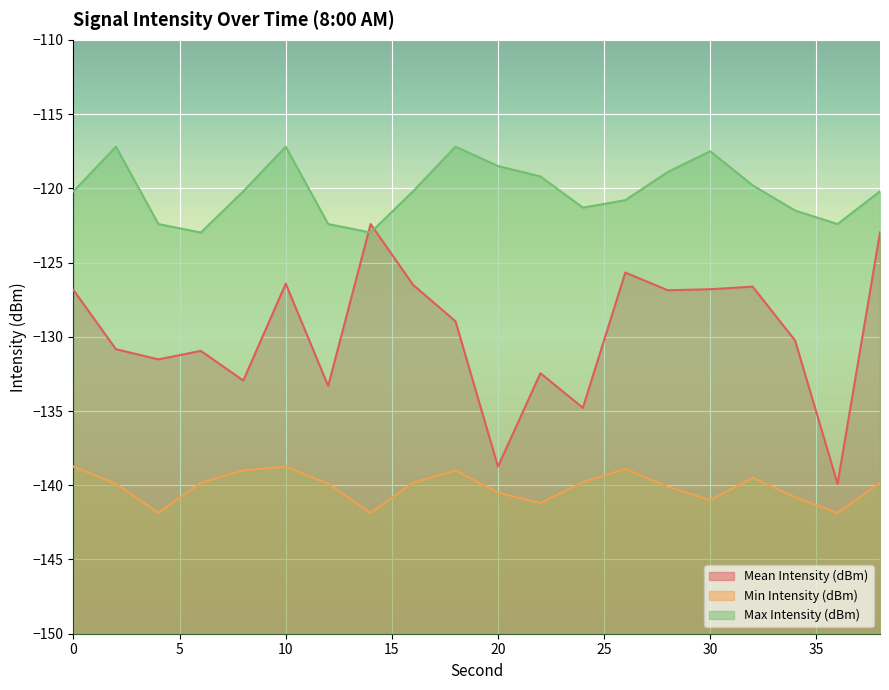

In Mean Intensity (dBm), how many points are lower than both neighbors (excluding endpoints)?

7